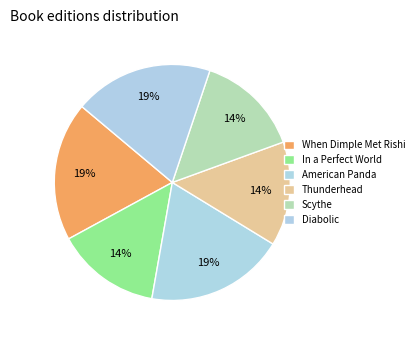

Combined, do Thunderhead and Scythe account for over 50%?

No